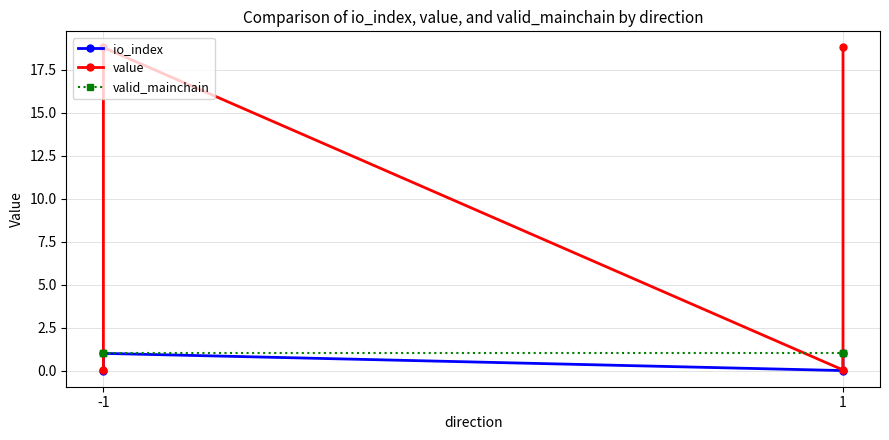

What is the highest value of the io_index series?

1.0